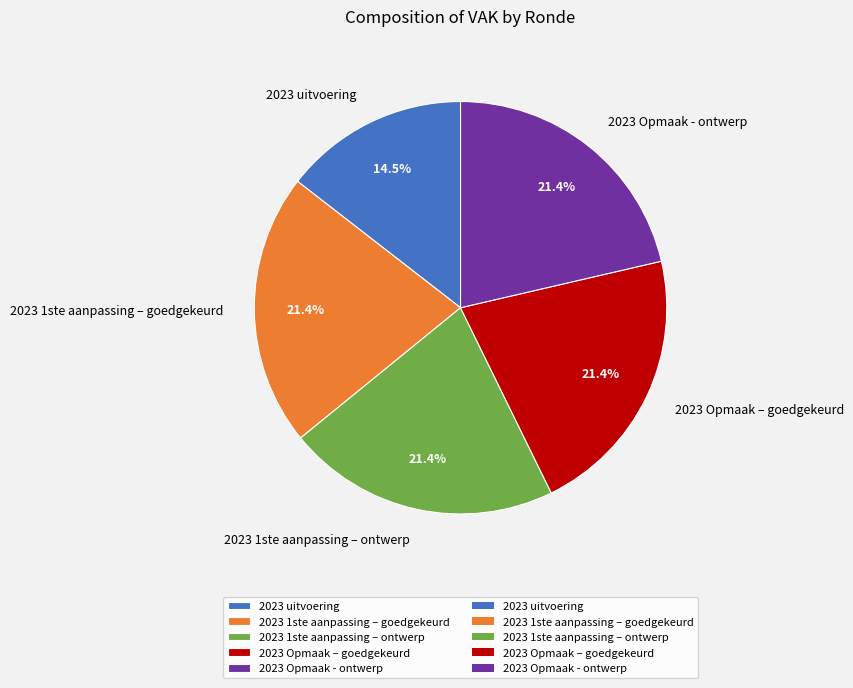

Is there any slice that represents more than half of the pie?

No